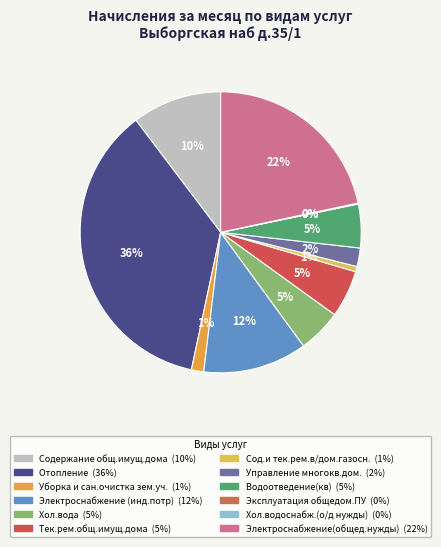

What is the change in value from Отопление to Электроснабжение (инд.потр)?

-71428.9